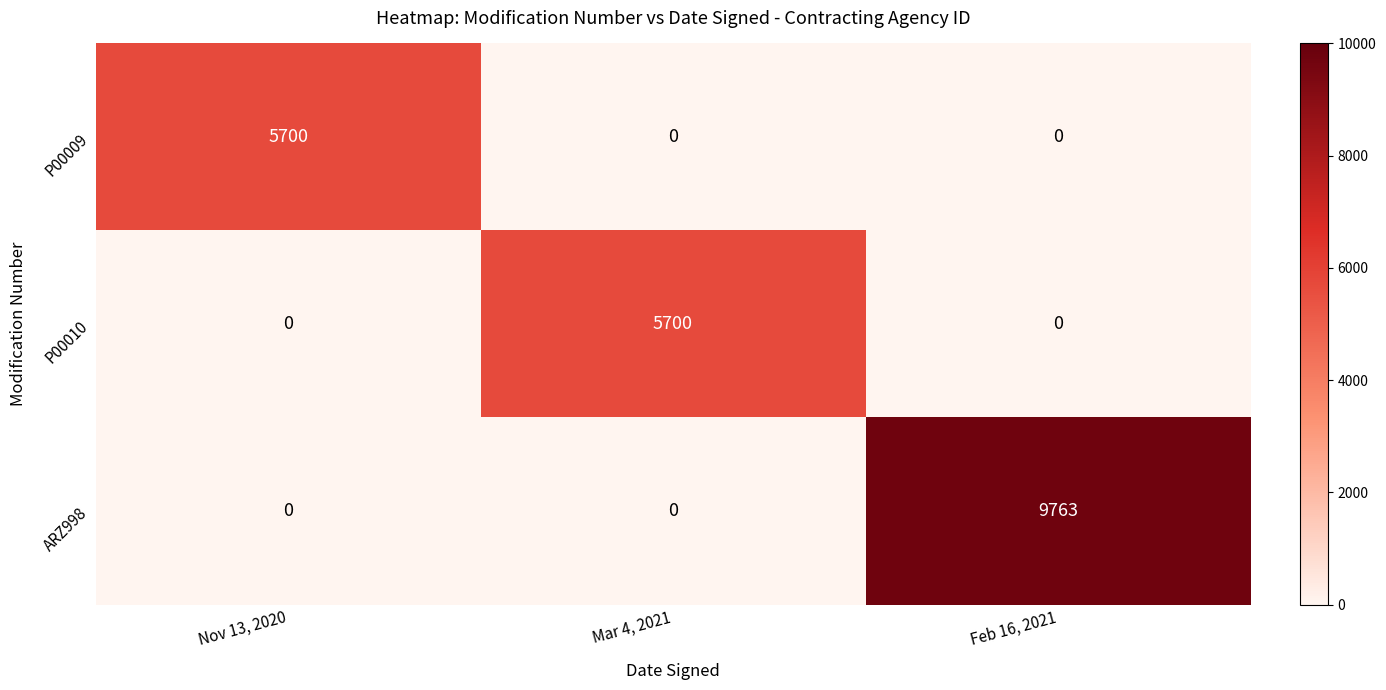

Which series has the widest spread of values?

ARZ998